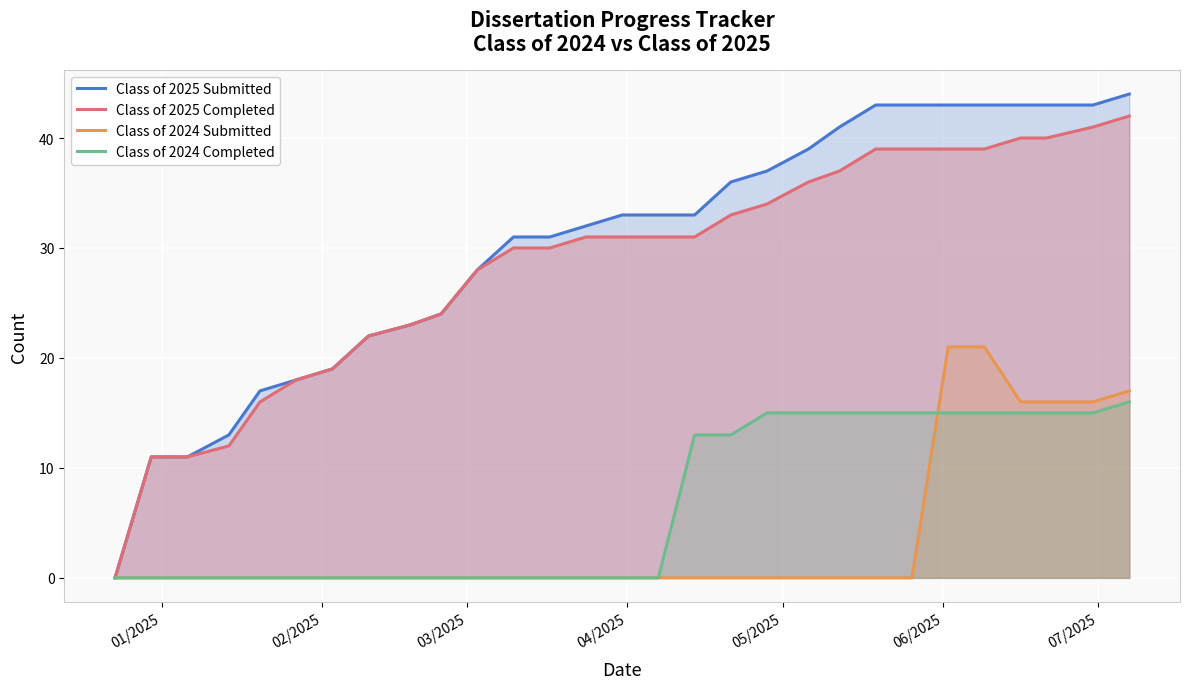

List the series in order of their peak value, highest first.

Class of 2025 Submitted, Class of 2025 Completed, Class of 2024 Submitted, Class of 2024 Completed